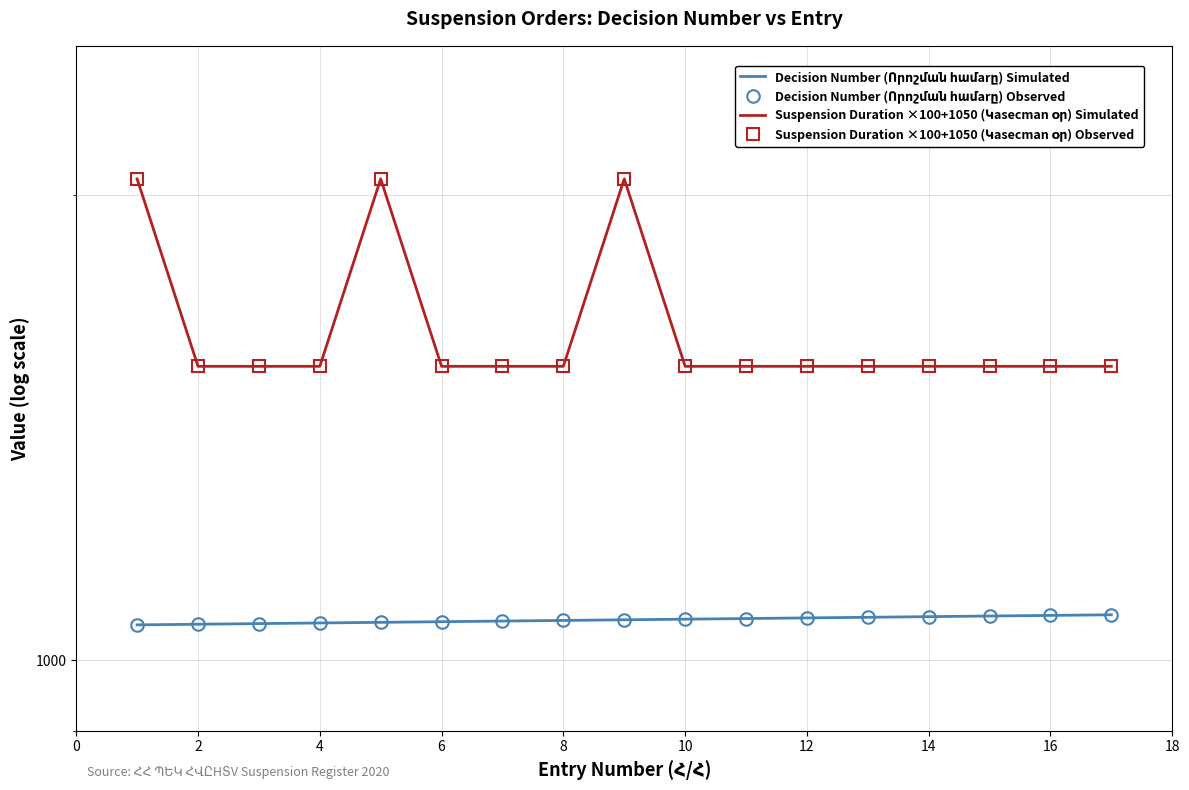

How many data points in Decision Number (Որոշման համarը) Simulated are less than 1062?

8